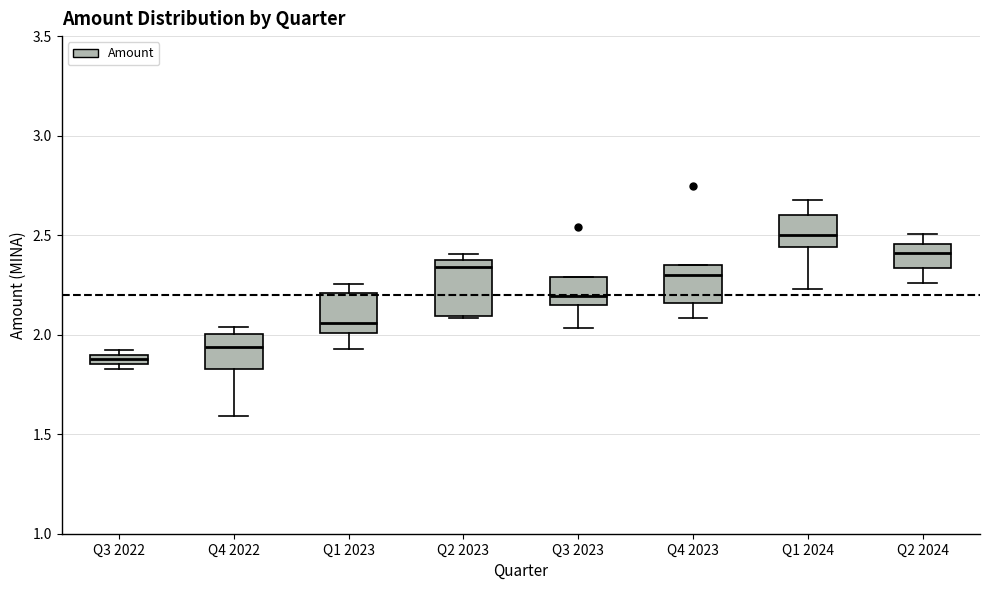

Where is the lower edge of the box for Q4 2022 on the y-axis? The values are not printed on the chart, so give them approximately, as read against the axis.

1.85